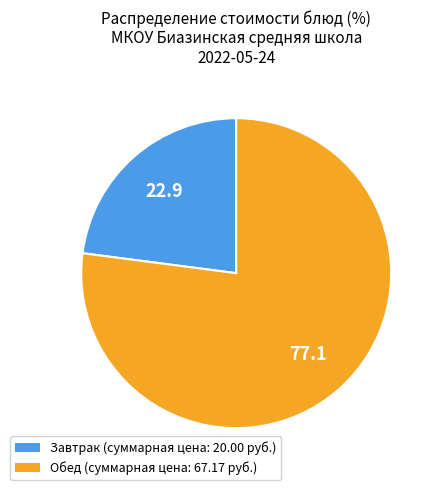

What is the ratio of the value at Обед (суммарная цена: 67.17 руб.) to the value at Завтрак (суммарная цена: 20.00 руб.)?

3.4